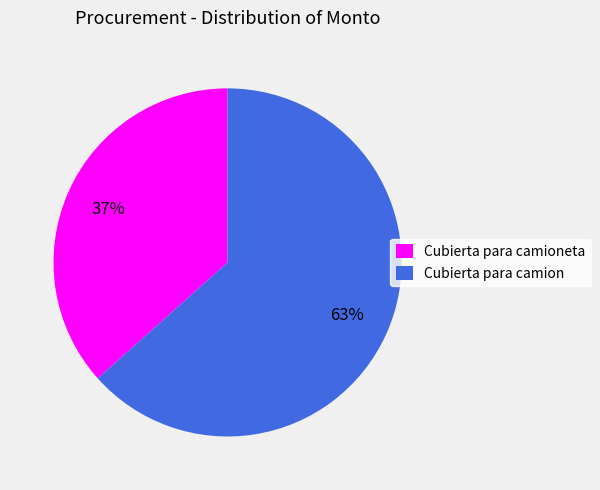

Count the number of slices in the pie.

2